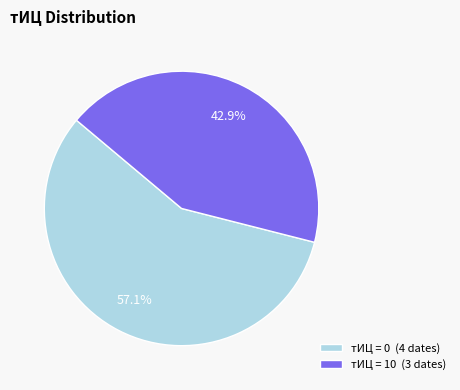

What percentage do тИЦ = 0 (4 dates) and тИЦ = 10 (3 dates) together represent?

100.0%